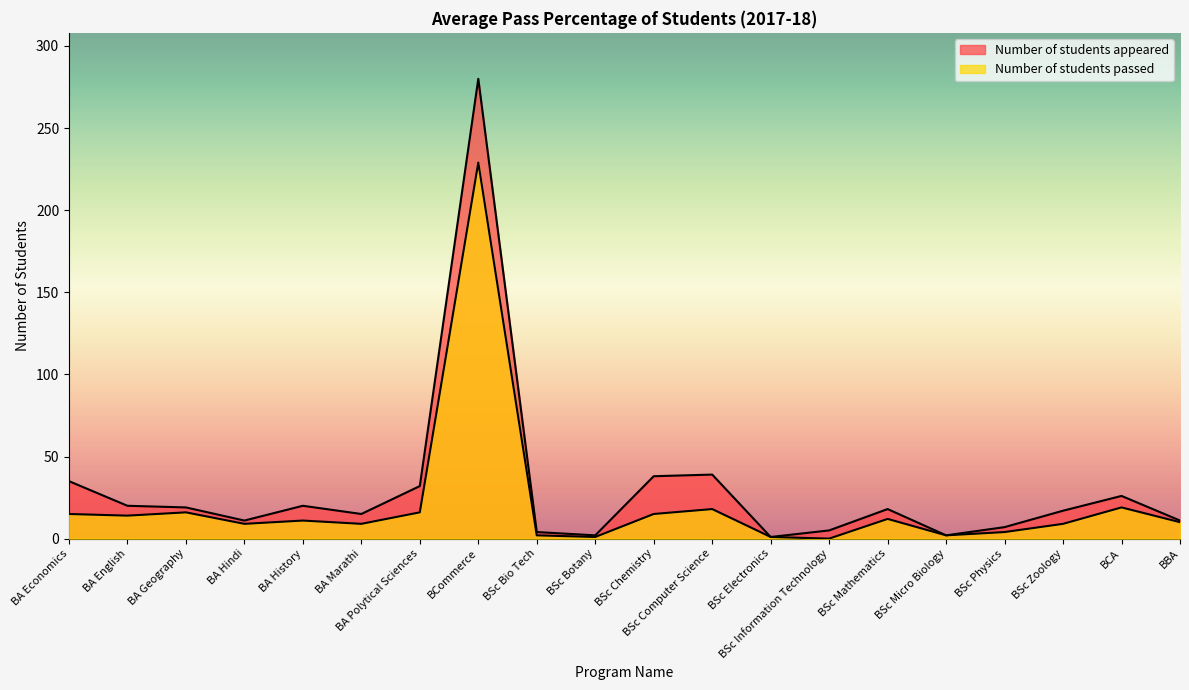

Is it true that Number of students appeared equals 20 at BA English?

True